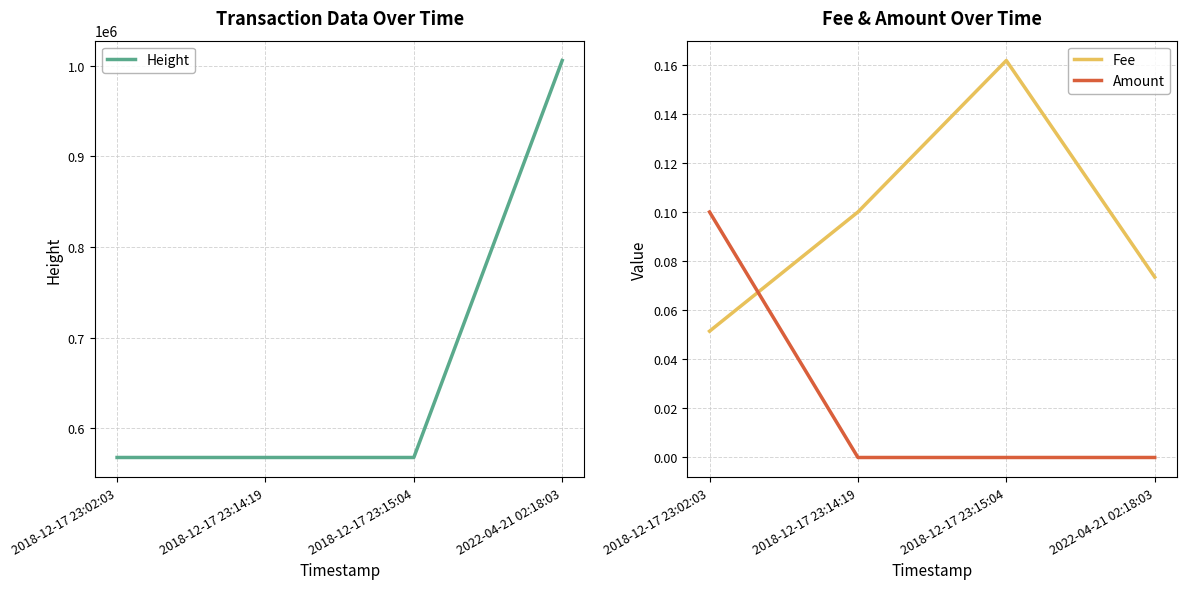

Between 2018-12-17 23:02:03 and 2018-12-17 23:15:04, which is larger?

2018-12-17 23:15:04